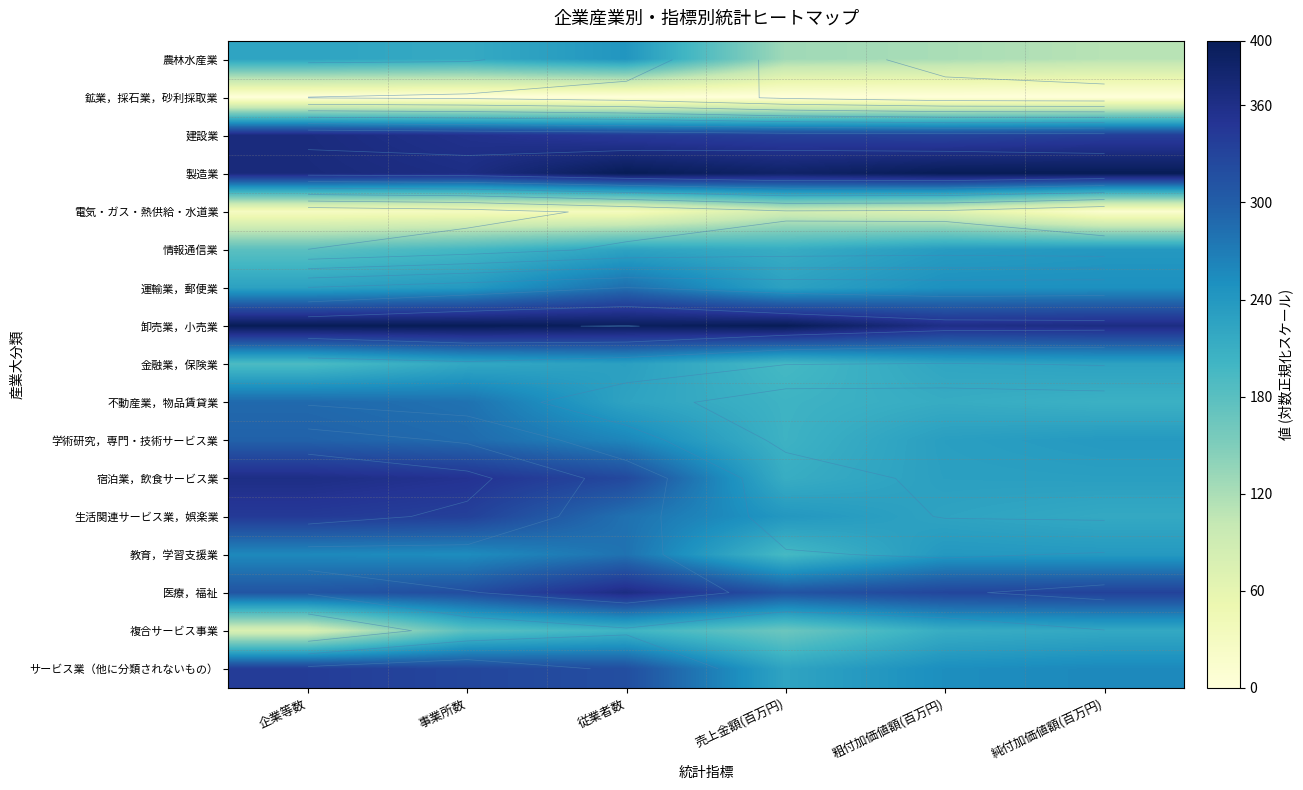

At which label does 農林水産業 first exceed 215?

企業等数